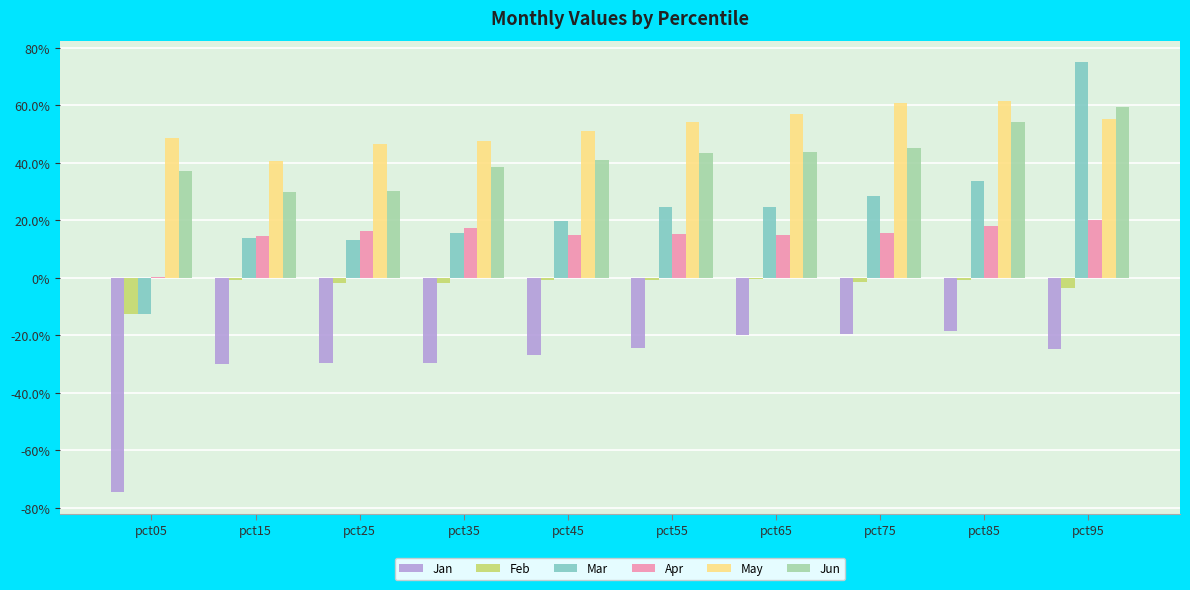

List the series in order of their peak value, highest first.

Mar, May, Jun, Apr, Feb, Jan